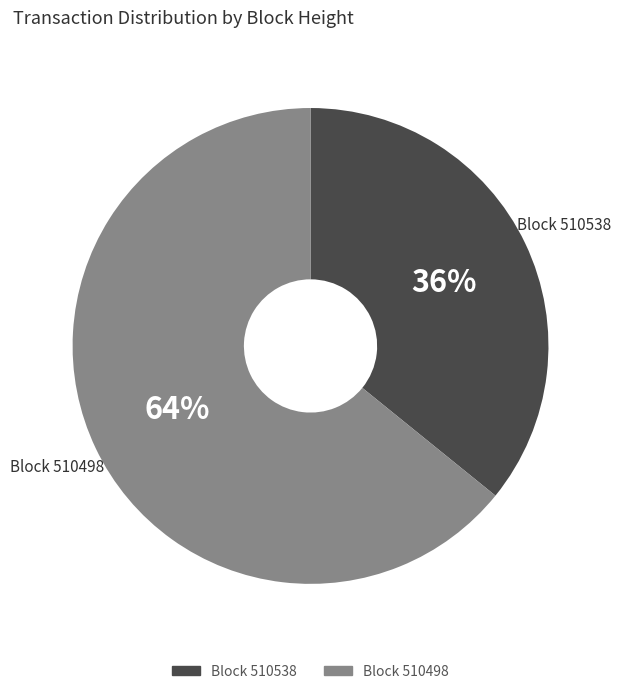

To the nearest percent, what is the difference between the largest and smallest slice percentages?

28%